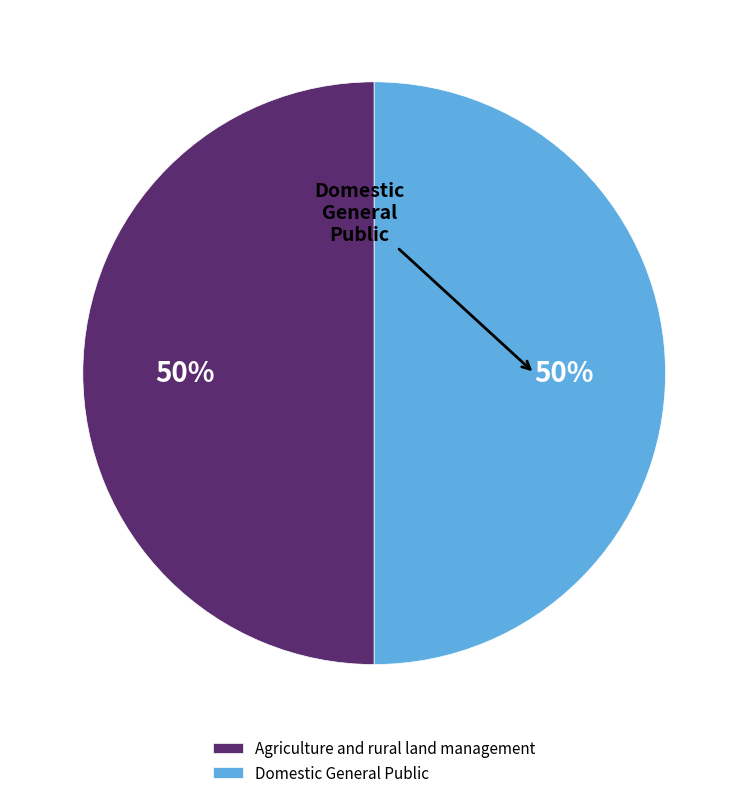

To the nearest percent, what is the combined percentage of Agriculture and rural land management and Domestic General Public?

100%